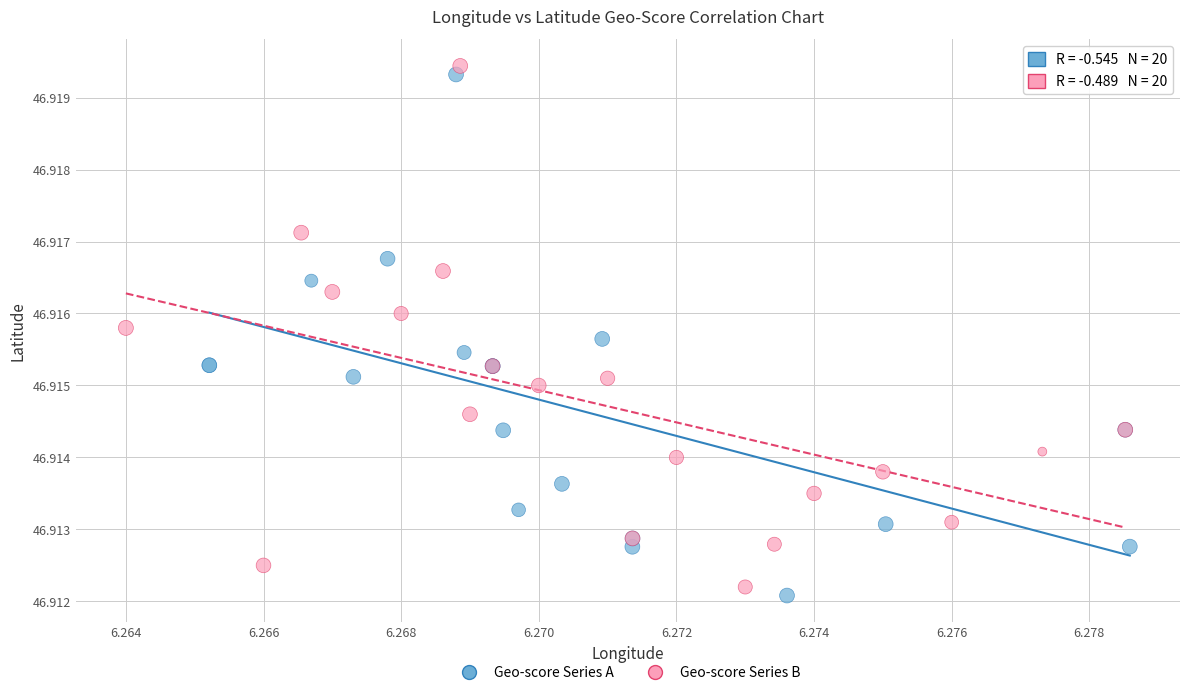

Which series contains the highest Y value?

Geo-score Series B